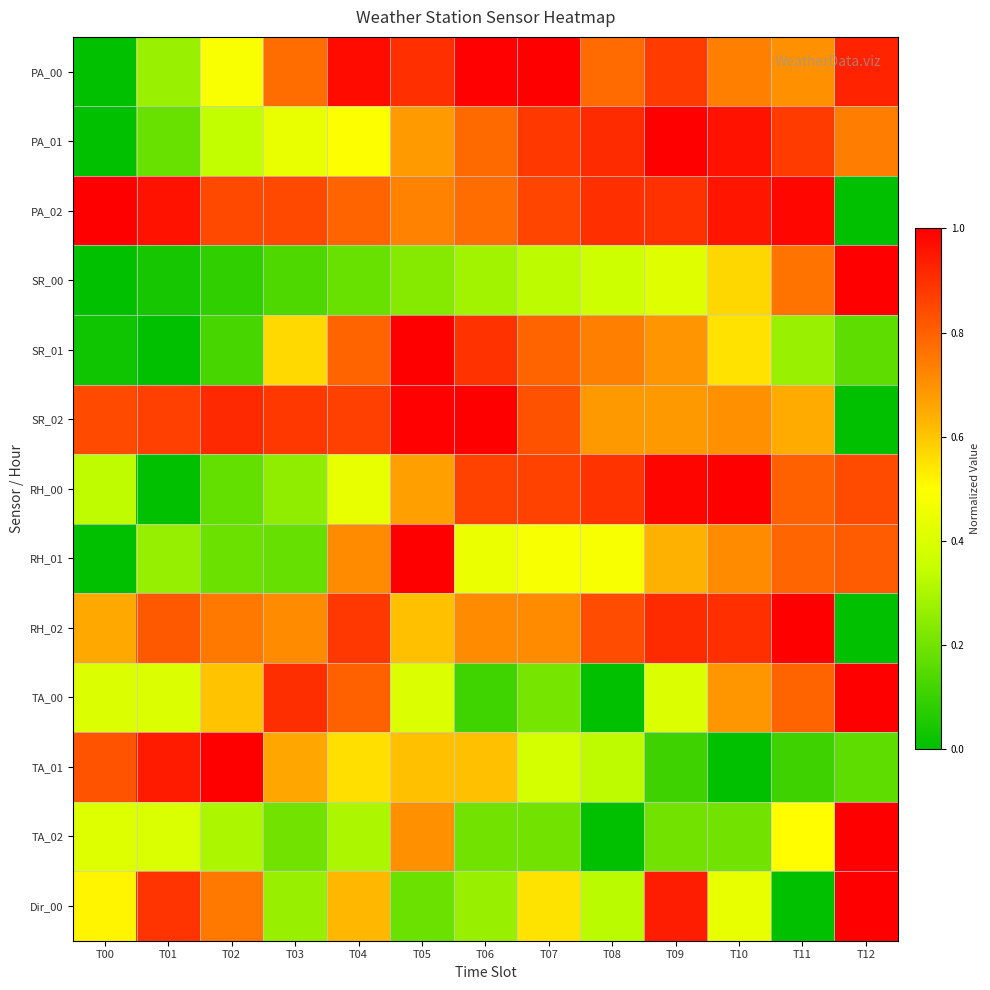

Which category has the highest value across all series?

T07